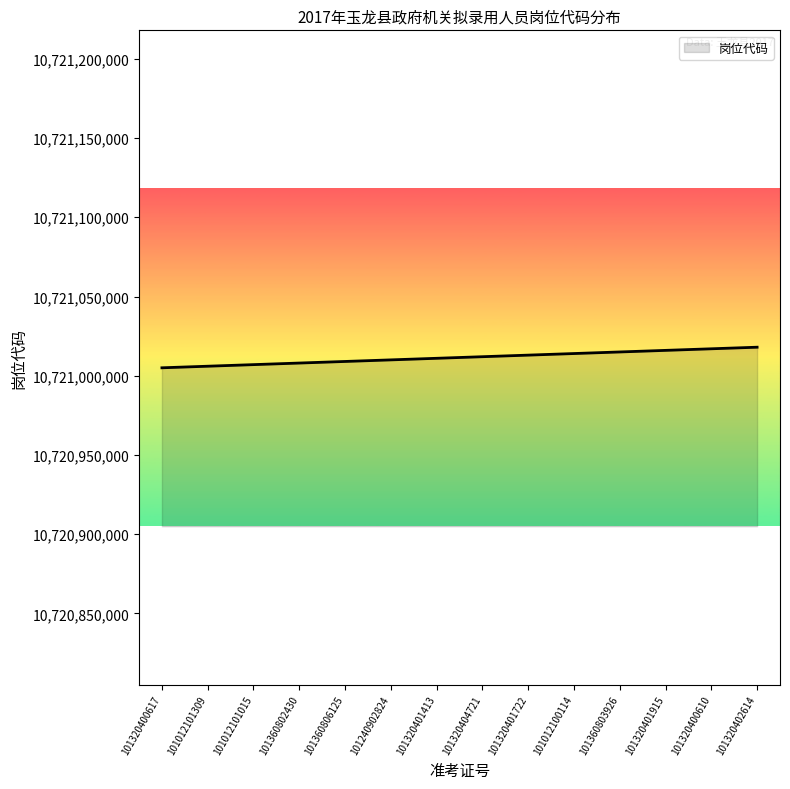

The chart shows a value of 10721017001 at 101320400610. True or false?

True